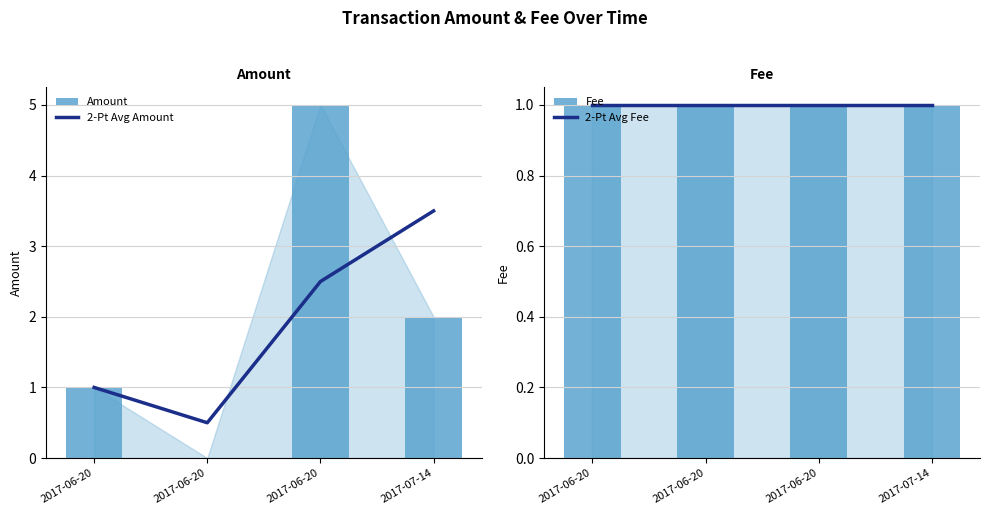

Reading right to left, extract all data points from this chart.

2-Pt Avg Amount: 2017-07-14=3.5	2017-06-20=2.5	2017-06-20=0.5	2017-06-20=1.0
Amount: 2017-07-14=2.0	2017-06-20=5.0	2017-06-20=0.0	2017-06-20=1.0
2-Pt Avg Fee: 2017-07-14=1.0	2017-06-20=1.0	2017-06-20=1.0	2017-06-20=1.0
Fee: 2017-07-14=1.0	2017-06-20=1.0	2017-06-20=1.0	2017-06-20=1.0